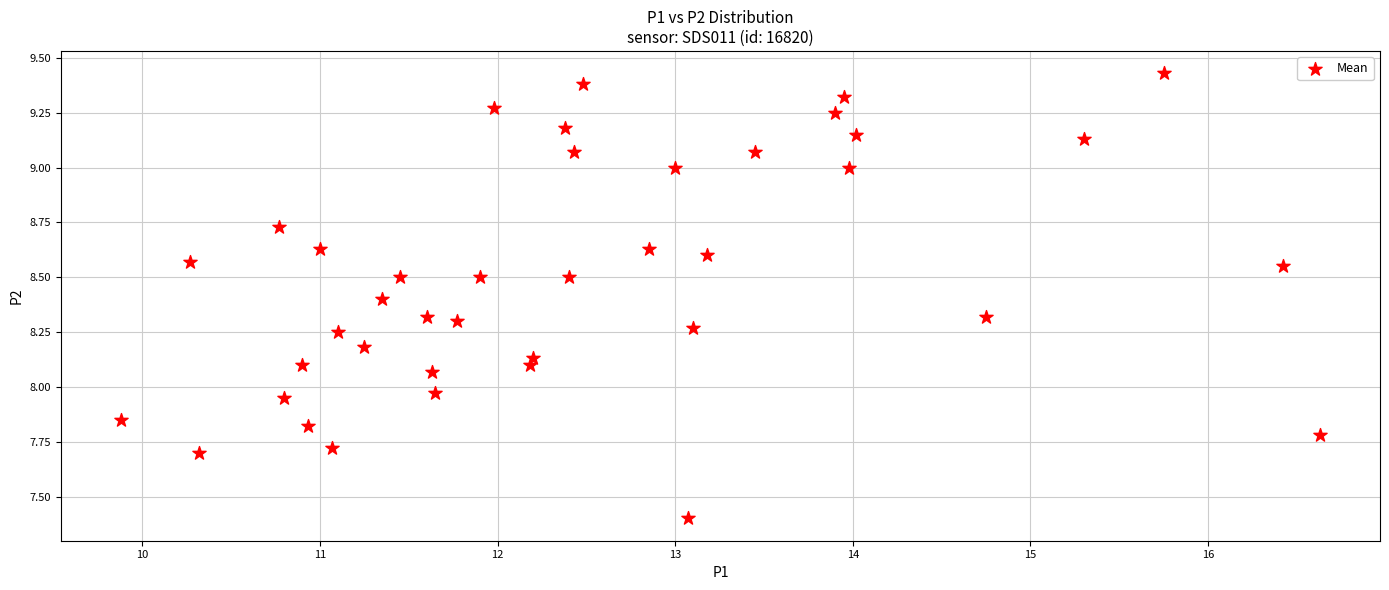

What is the range of X values (max minus min)?

6.7